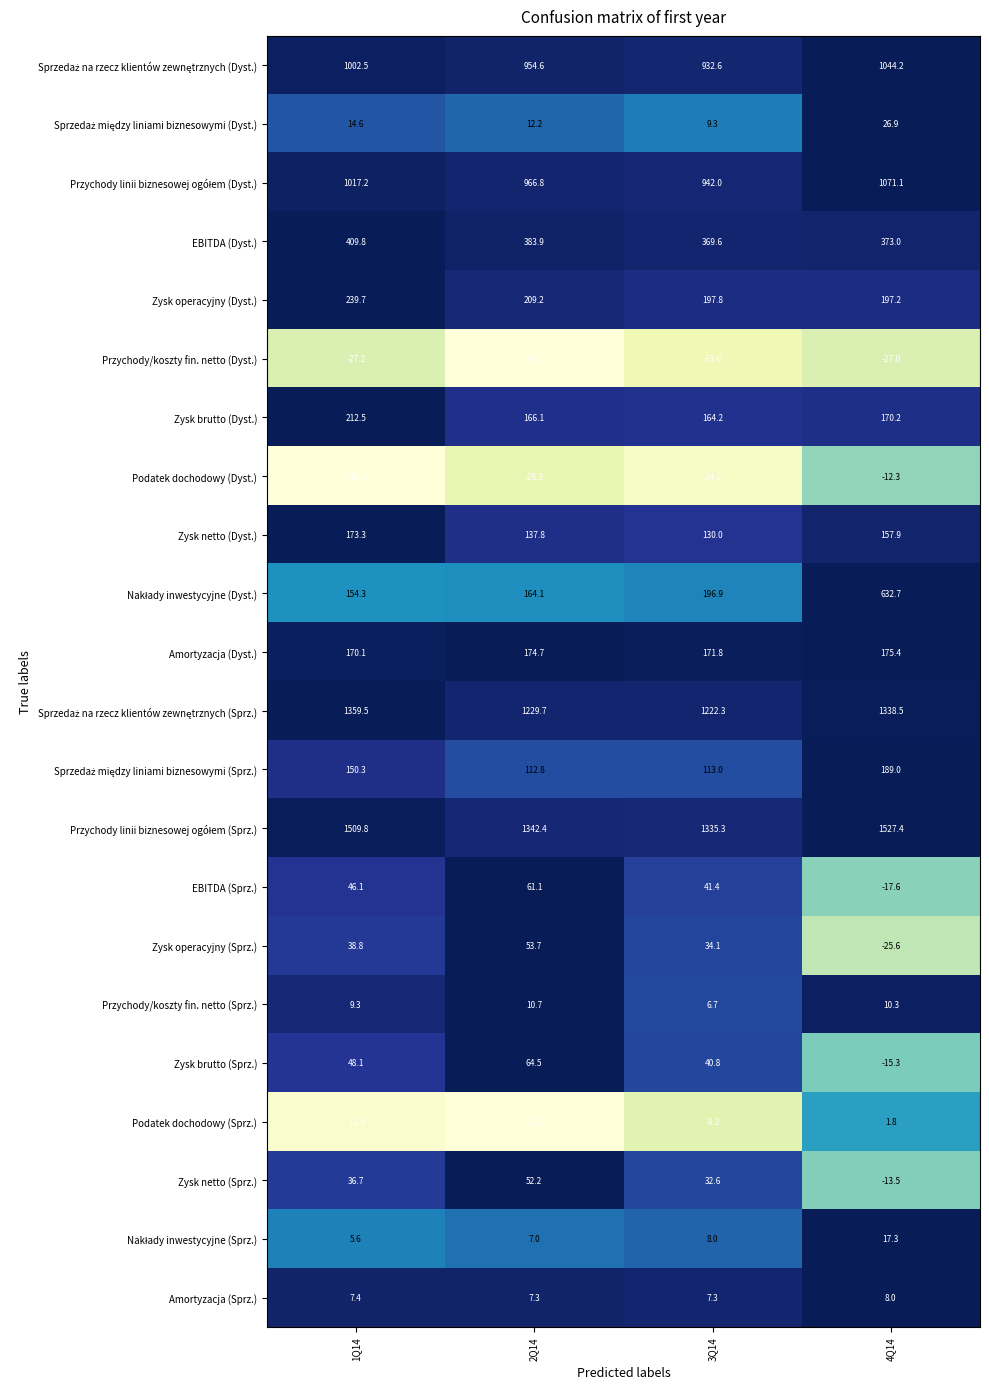

What is the difference between the maximum and minimum values in the Zysk netto (Sprz.) series?

65.7